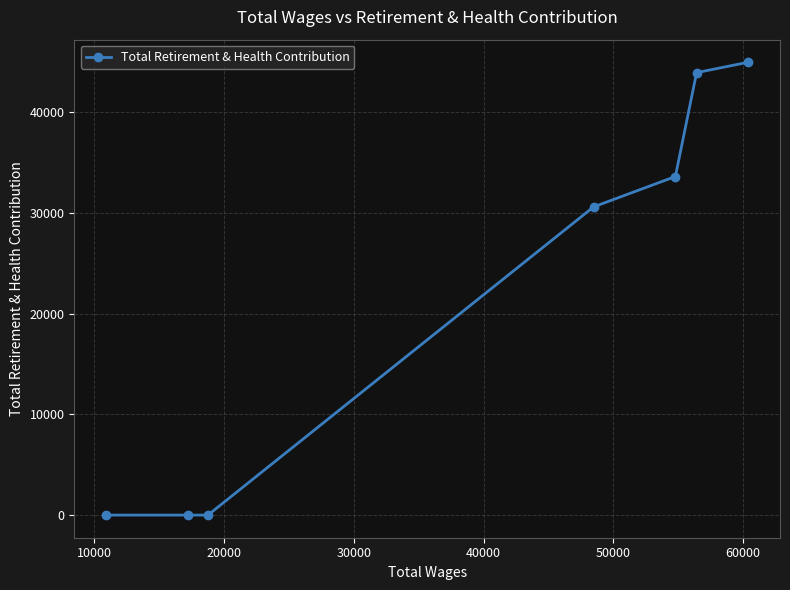

Is this an area chart (filled region under the line)?

No